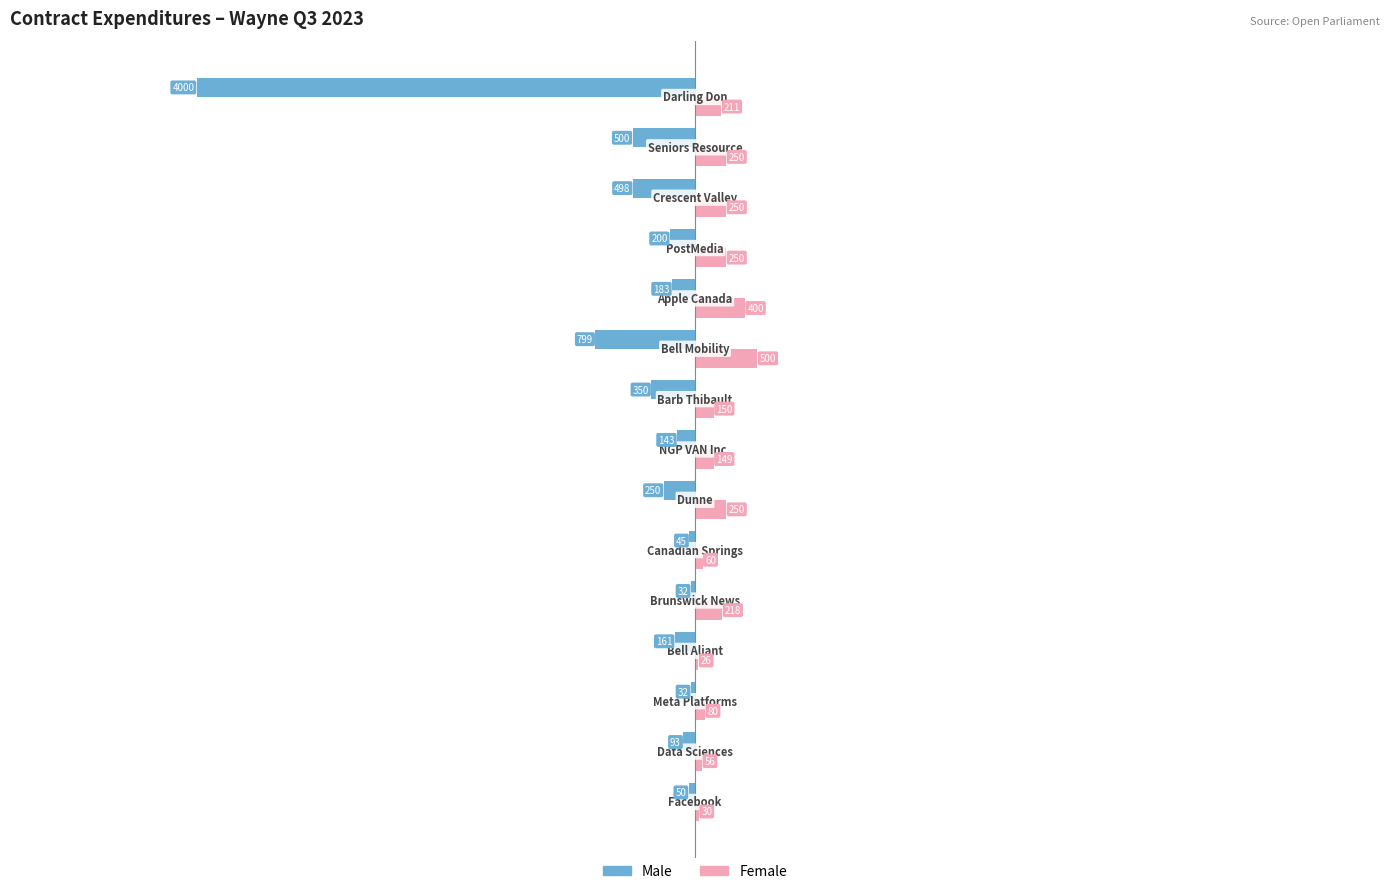

Which series has the largest total across all categories?

Female